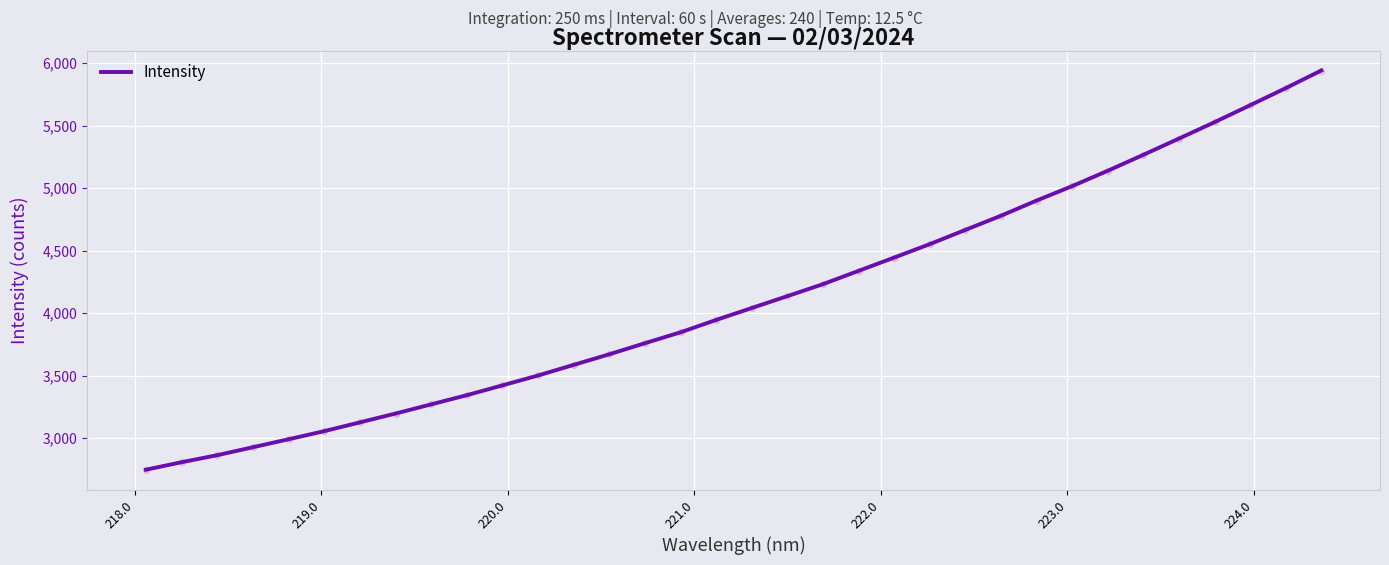

What is the smallest value displayed?

2746.3